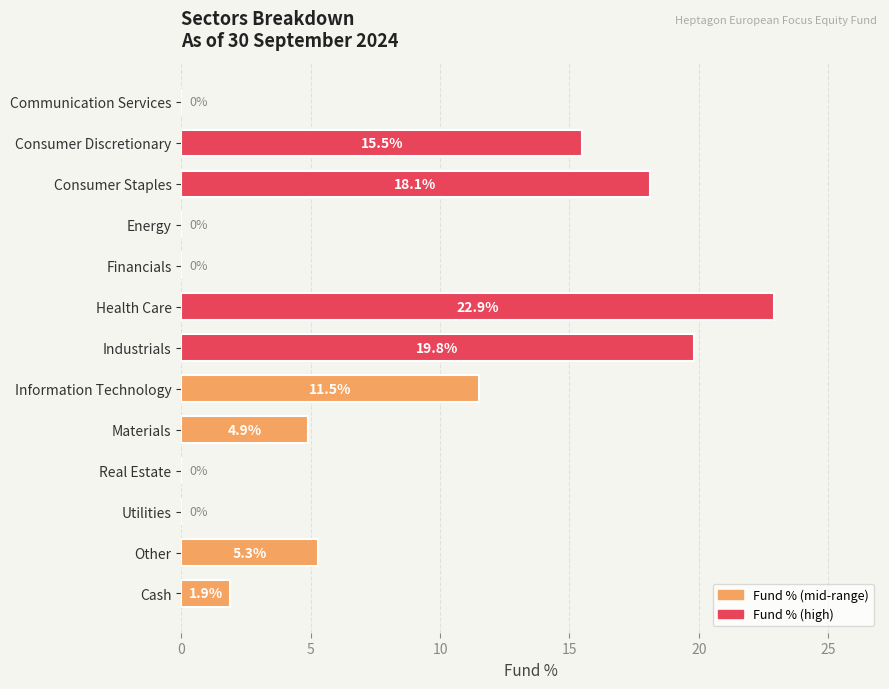

Between Consumer Staples and Health Care, which is larger?

Health Care